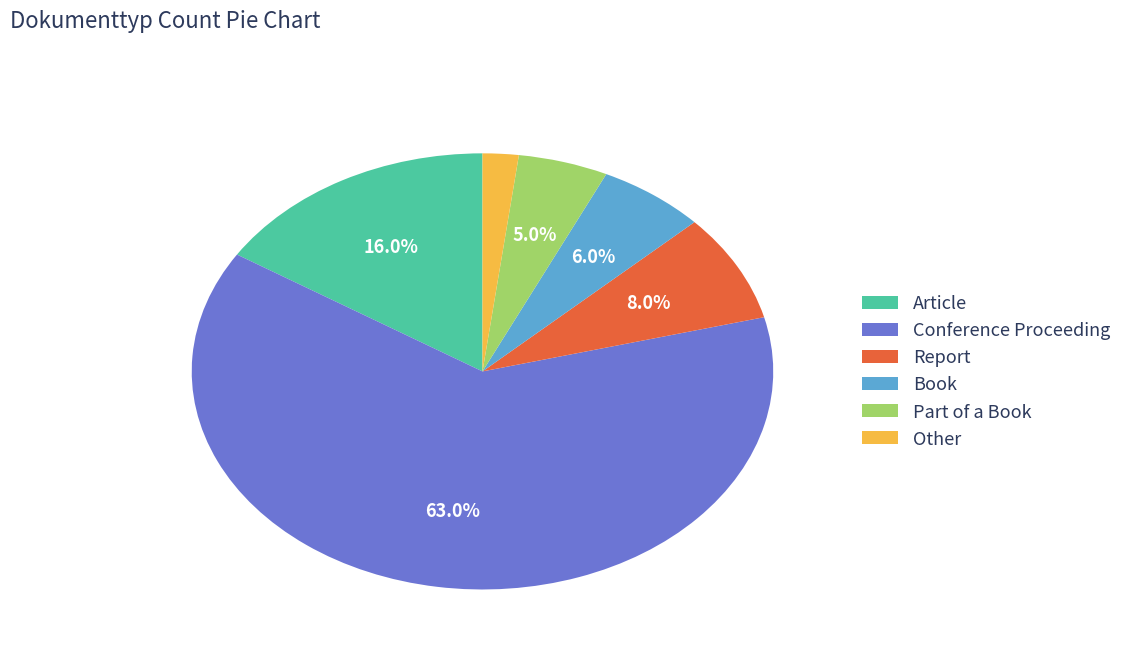

What percentage is the Conference Proceeding slice, to the nearest percent?

63%